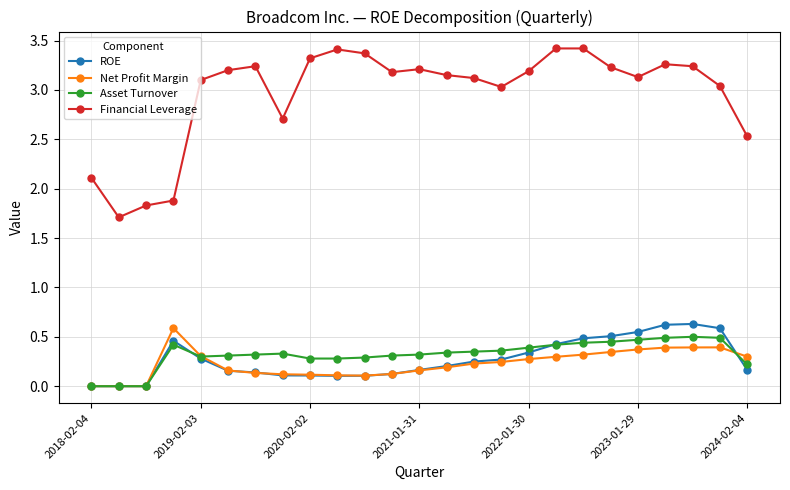

True or false: Financial Leverage has more than 1 points higher than both neighbors.

True